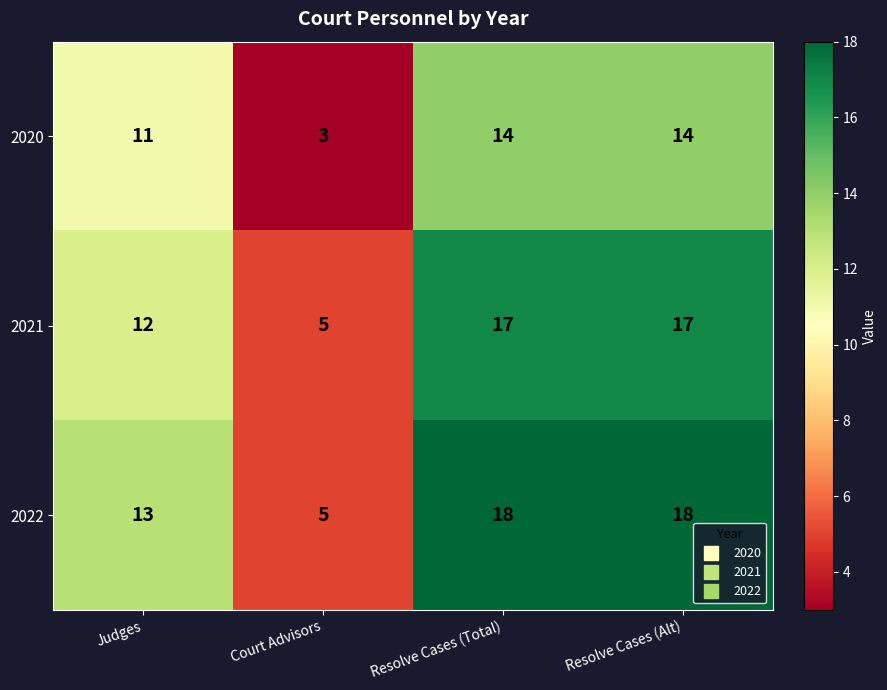

List the series in order of their overall mean, highest first.

2022, 2021, 2020